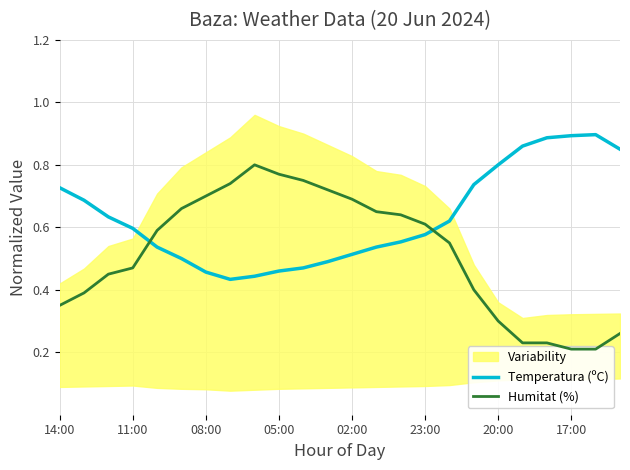

True or false: Temperatura (ºC) has a value of 0.9 at 17:00.

True